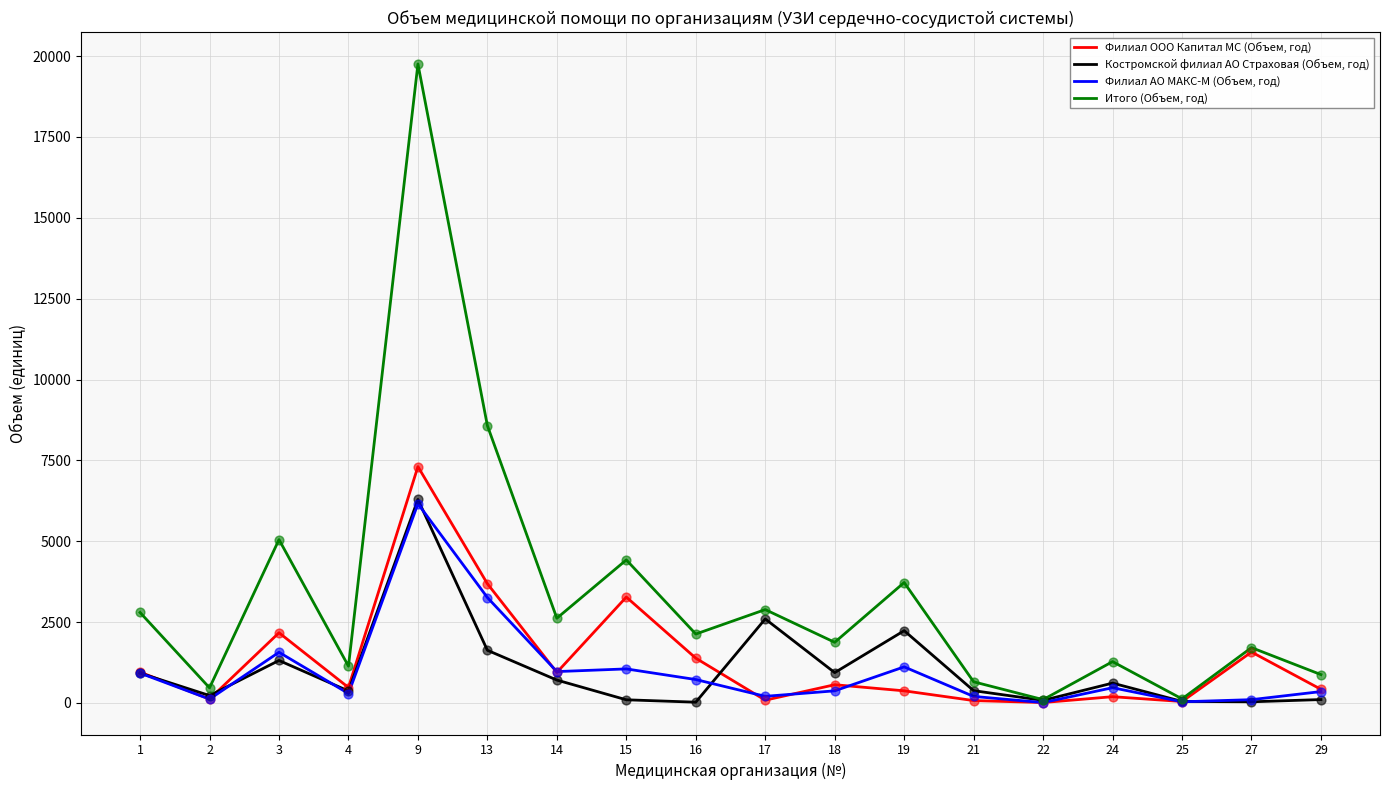

Which series changed the most between 9 and 16?

Итого (Объем, год)